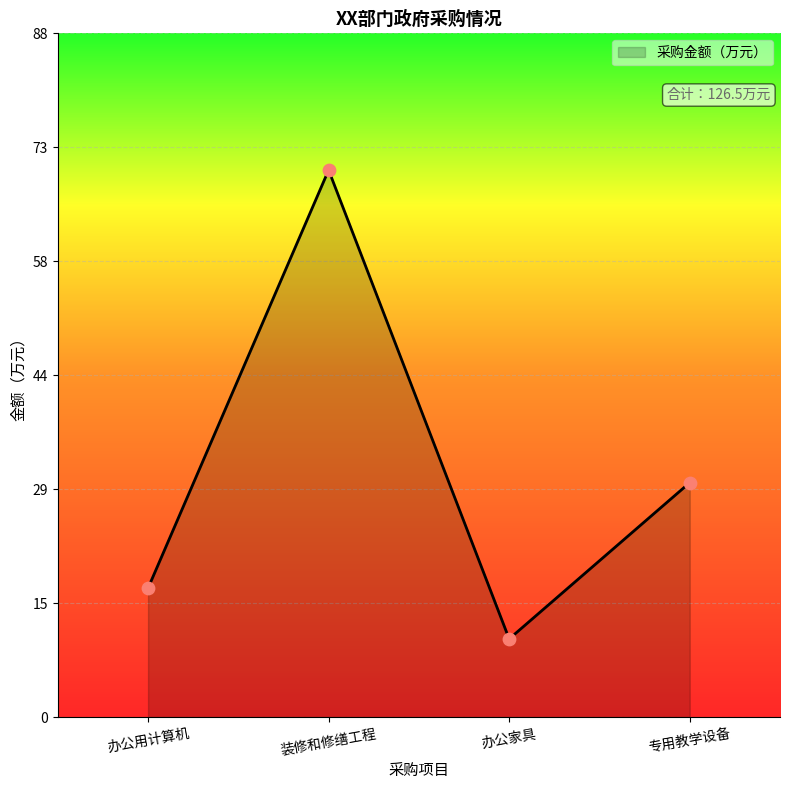

What is the change in value from 办公用计算机 to 装修和修缮工程?

+53.5